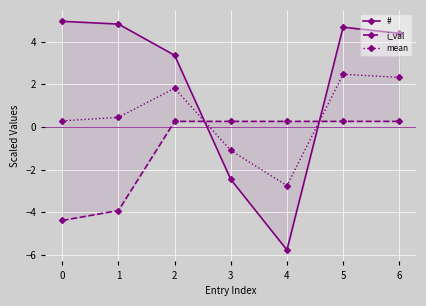

How many lines are shown in the chart?

3